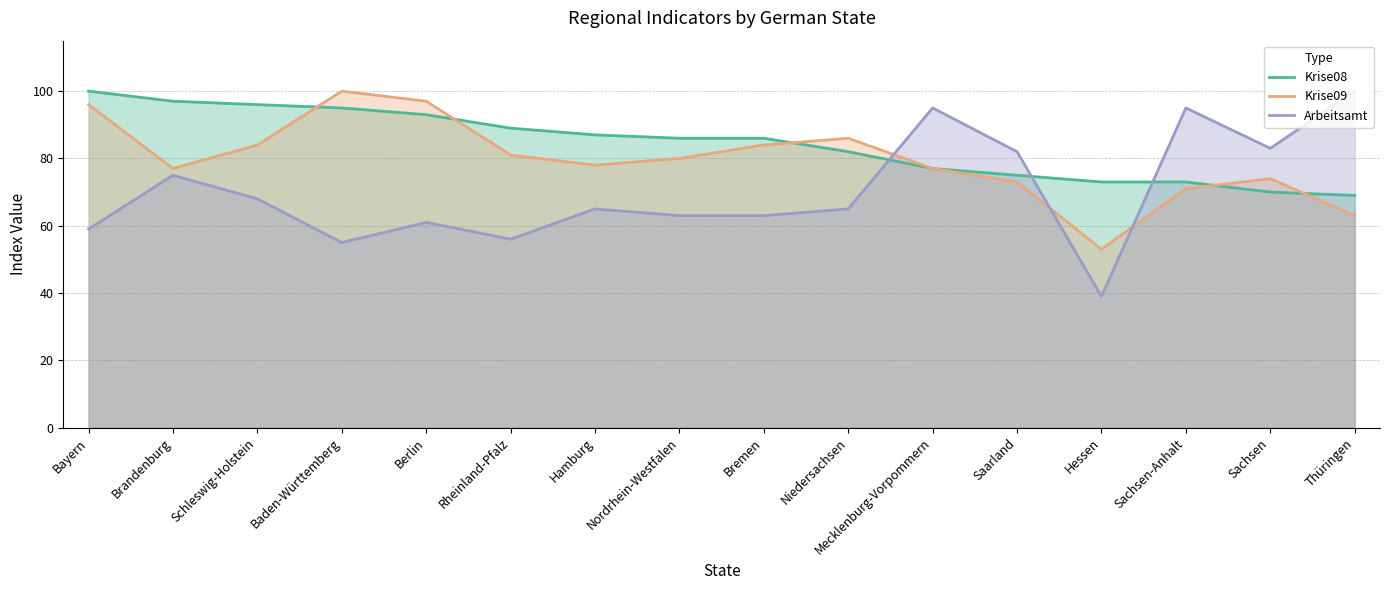

What is the sum of the Krise08 values at Bremen and Bayern?

186